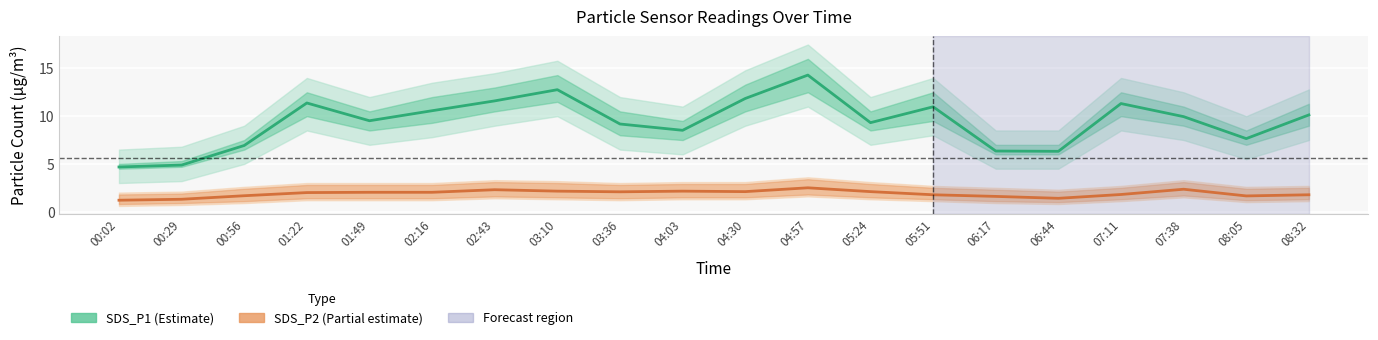

Rank the series at 01:22 from lowest to highest value.

SDS_P2 (Partial estimate), SDS_P1 (Estimate)